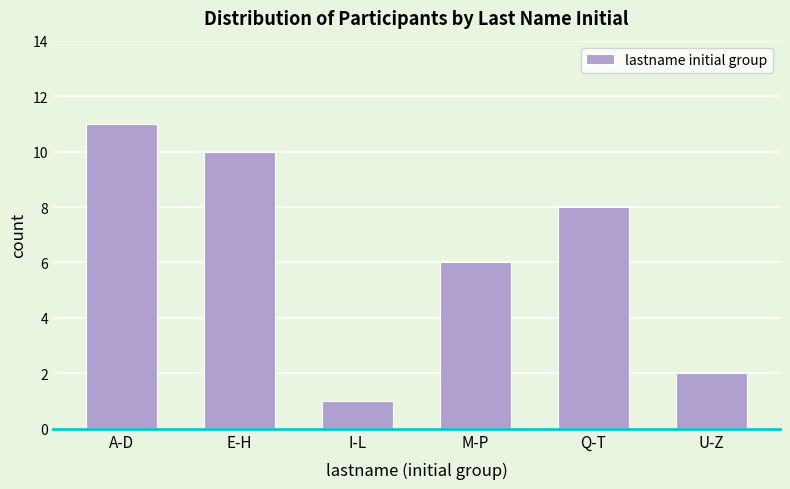

Reading left to right, what are all the values shown in this chart?

11	10	1	6	8	2